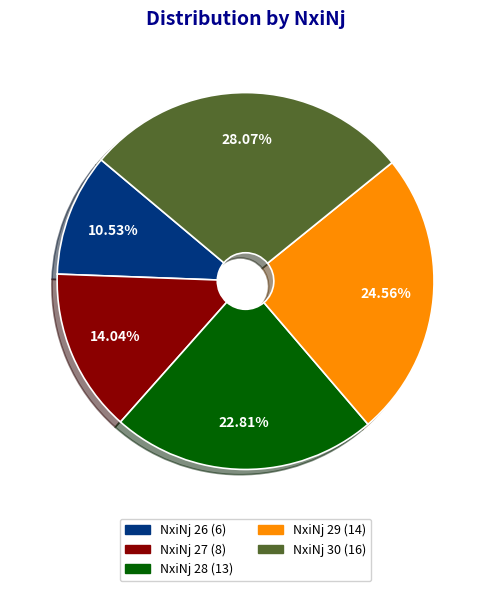

Does any single category account for the majority?

No